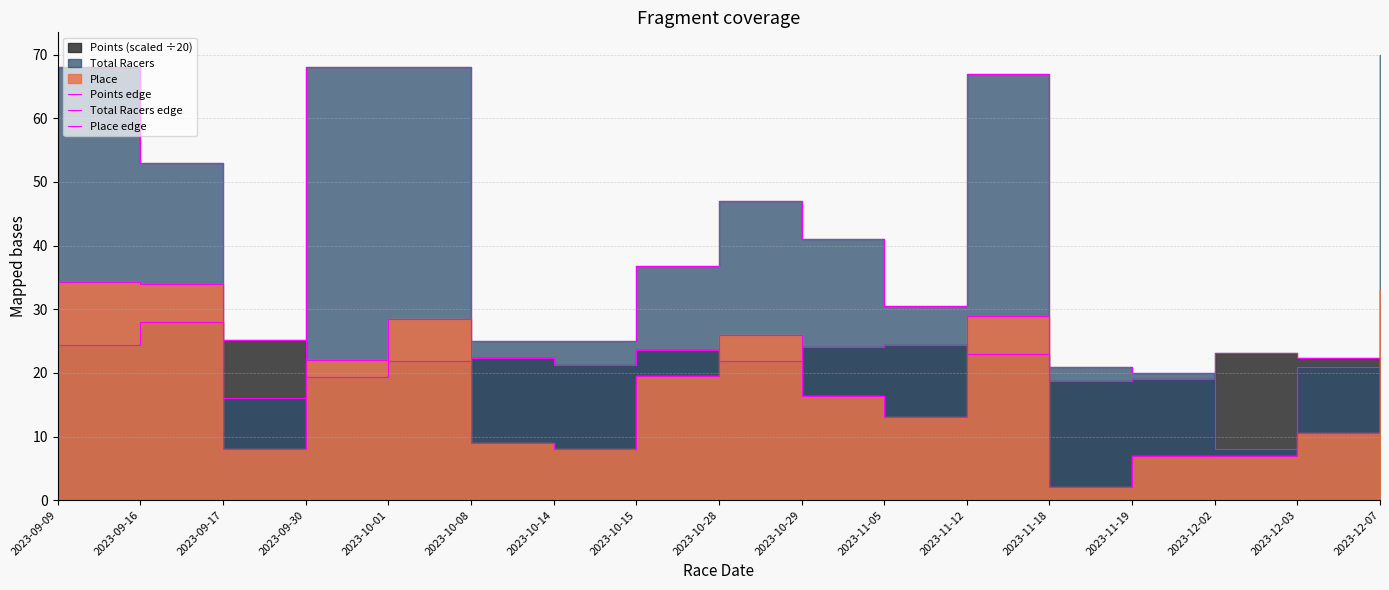

Reading right to left, extract all data points from this chart.

Points edge: 15.7	22.4	23.1	19.0	18.7	23.0	24.4	24.1	21.9	23.6	21.2	22.3	21.9	19.4	25.2	28.0	24.4
Total Racers edge: 70.0	21.0	8.0	20.0	21.0	67.0	30.5	41.0	47.0	36.8	25.0	25.0	68.0	68.0	16.0	53.0	68.1
Place edge: 33.0	10.5	7.0	7.0	2.0	29.0	13.0	16.3	26.0	19.5	8.0	9.0	28.5	22.0	8.0	34.0	34.2